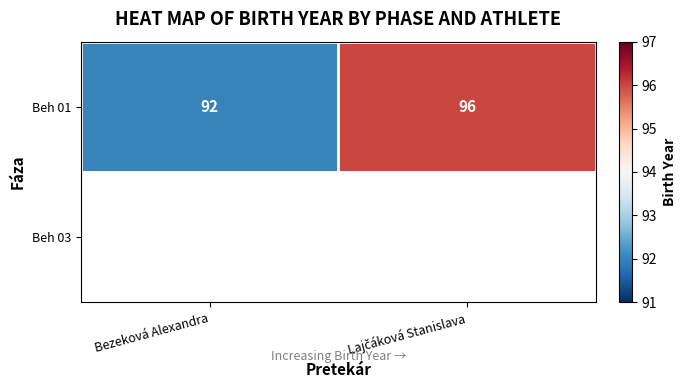

What is the maximum value for Beh 01?

96